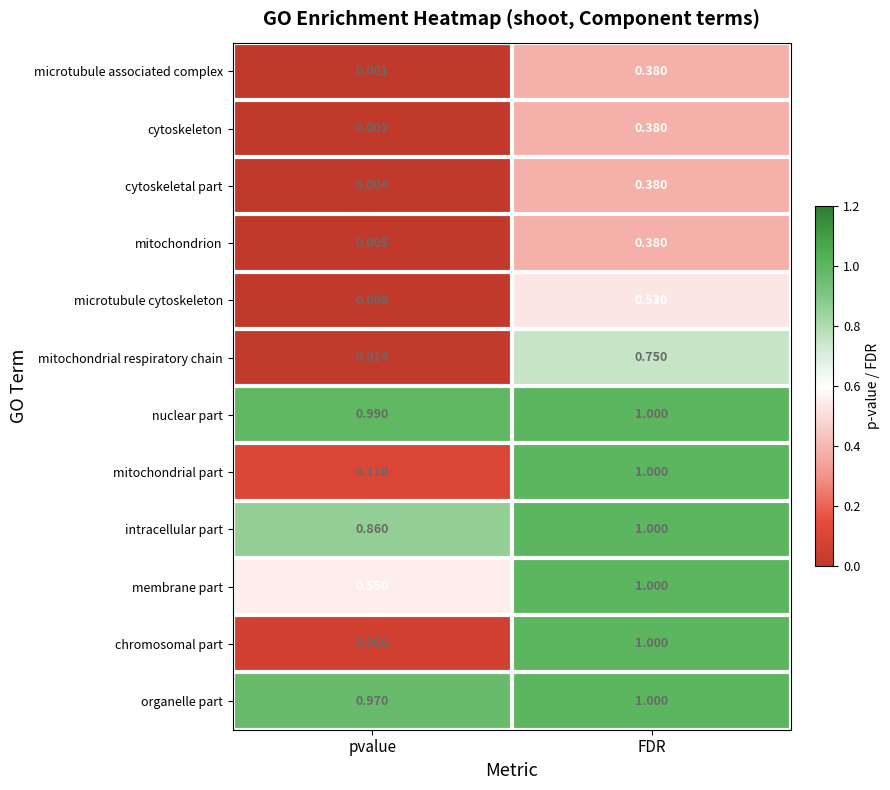

Rank the categories by microtubule associated complex value from highest to lowest.

FDR, pvalue